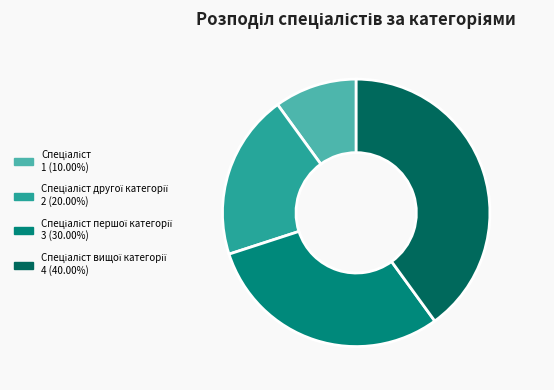

Is there a majority slice in this chart?

No